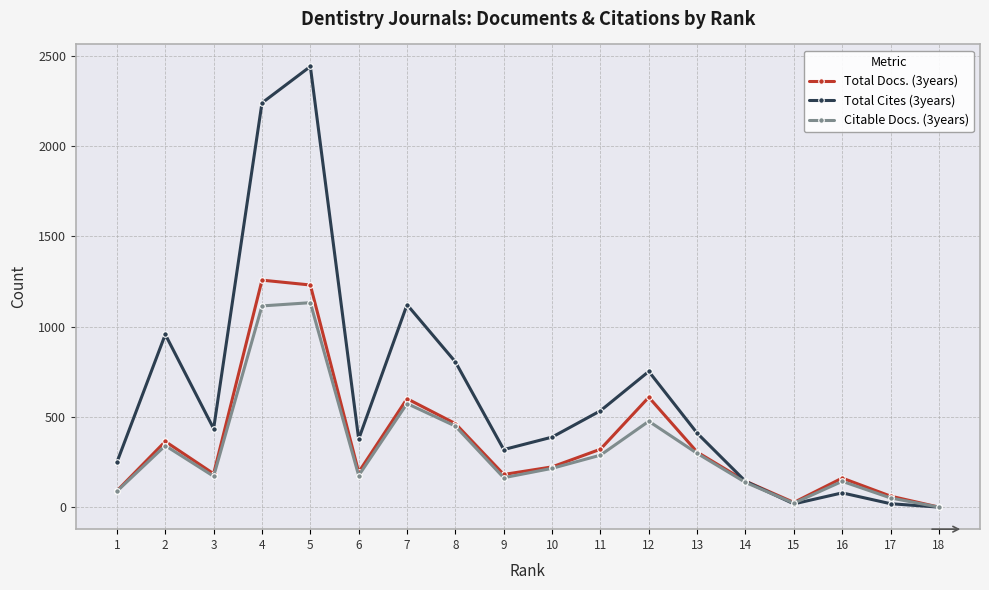

List the series in order of their peak value, lowest first.

Citable Docs. (3years), Total Docs. (3years), Total Cites (3years)